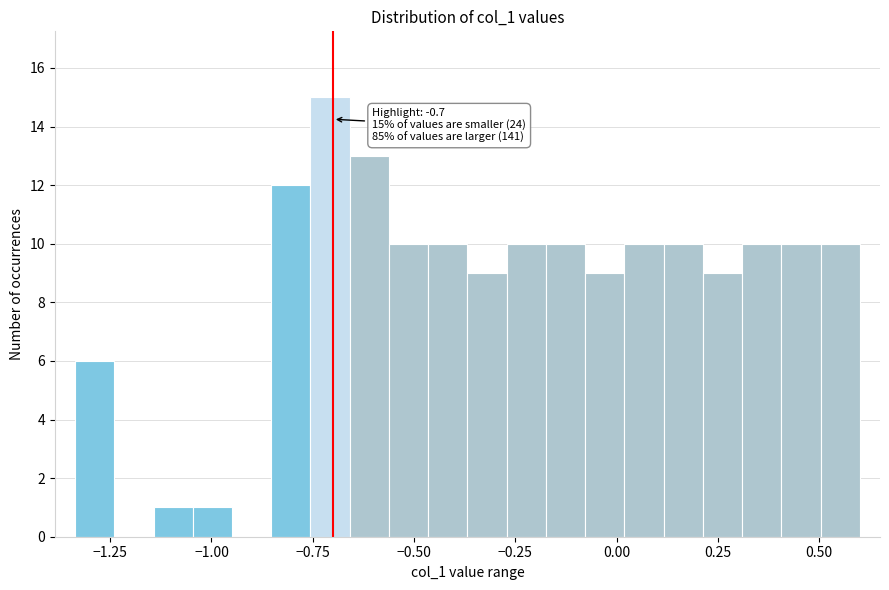

Read against the x-axis, roughly where is the centre of the tallest bar?

-0.70